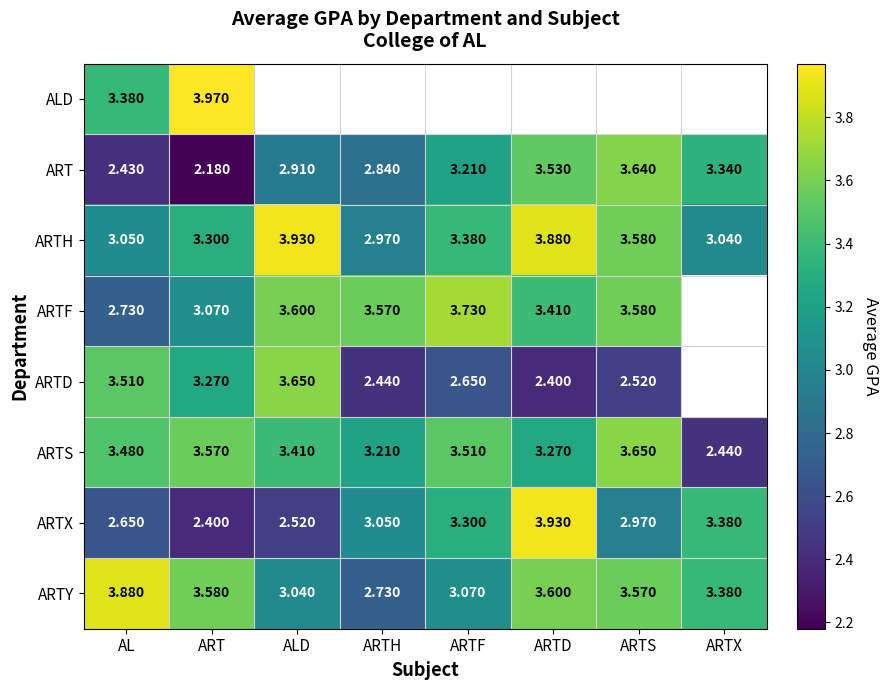

The value of ARTX at AL is 1.6. True or false?

False